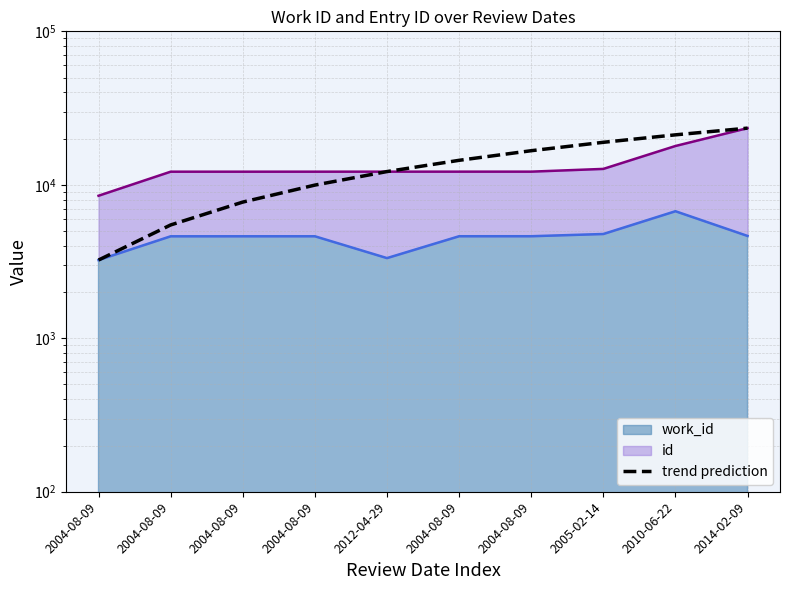

True or false: there are more than 1 points higher than both neighbors.

False